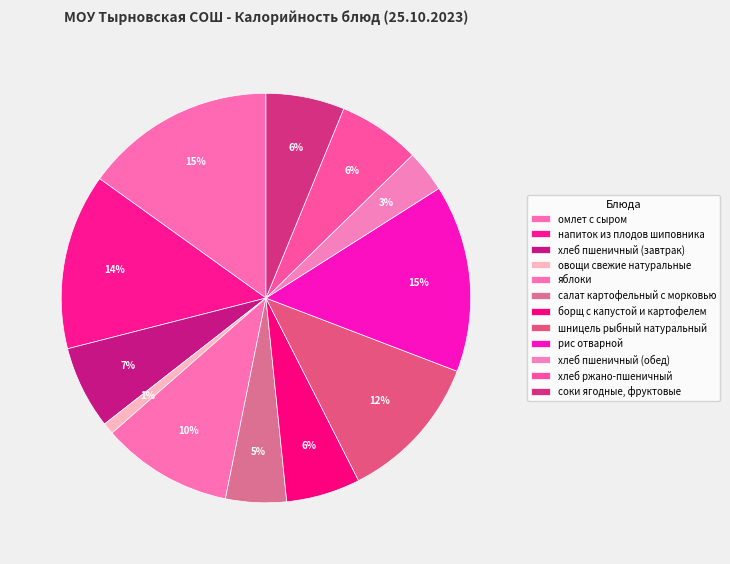

What is the largest slice in the pie chart?

омлет с сыром